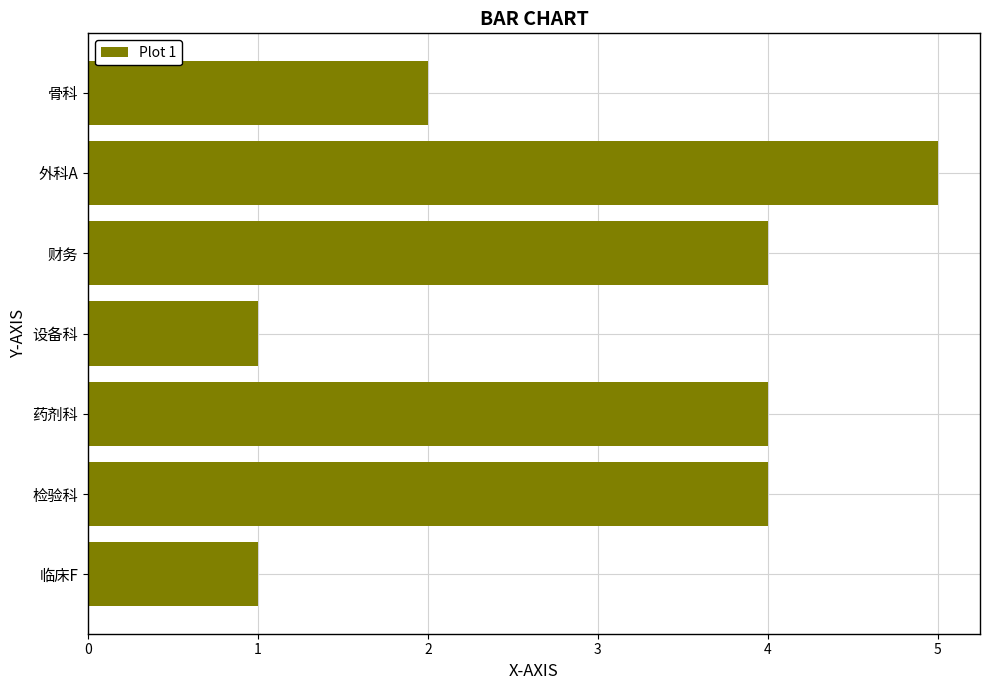

Which label corresponds to the largest value in the chart?

外科A